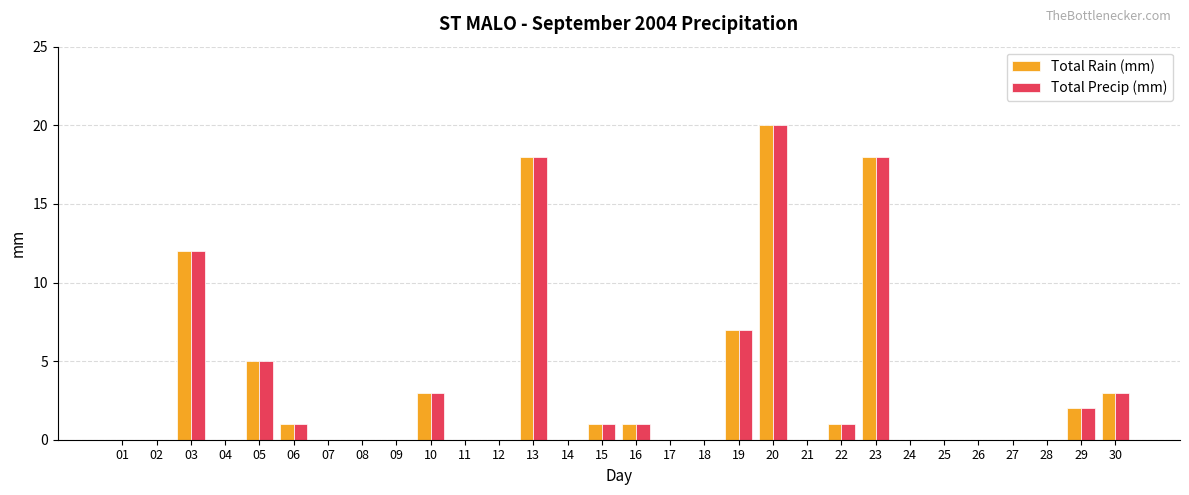

Are the bars horizontal?

No